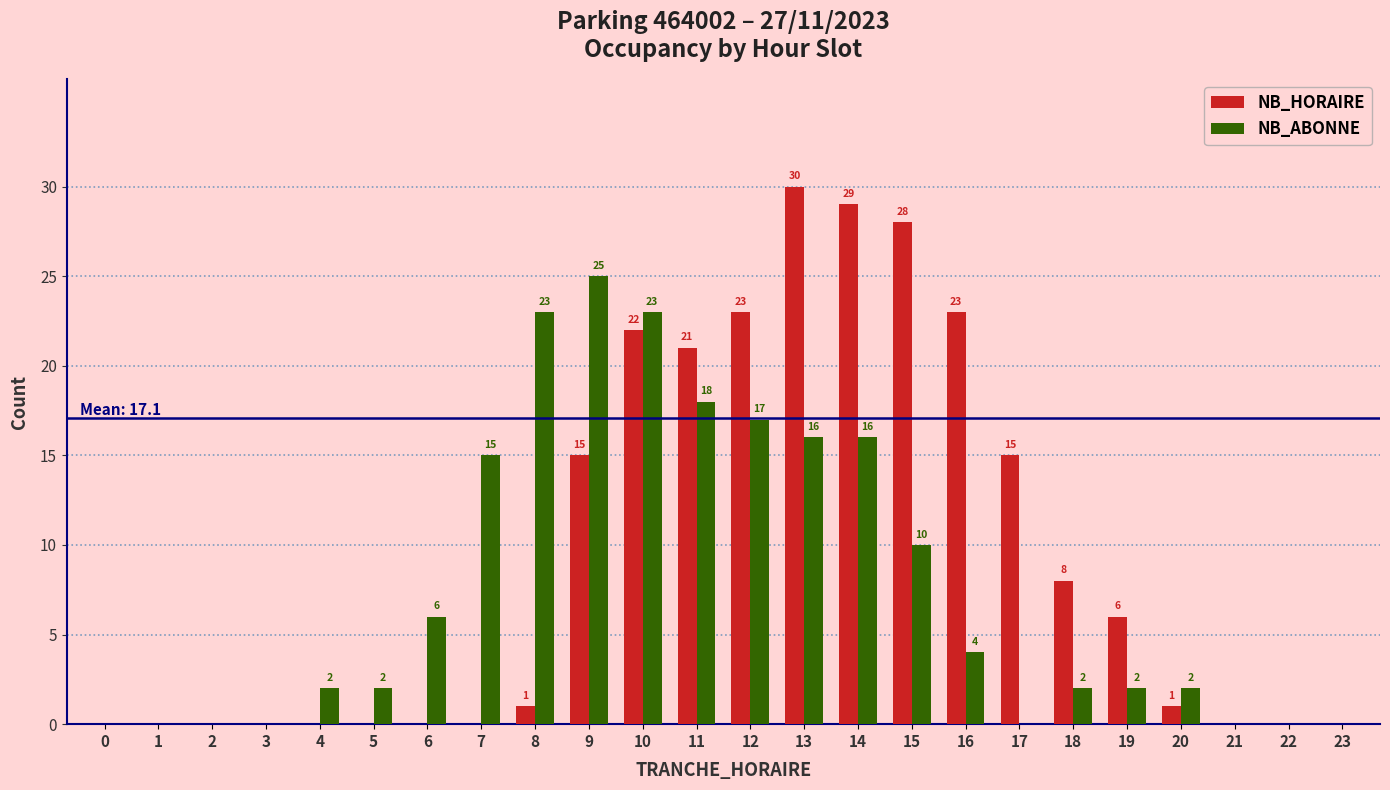

Reading right to left, list all the values displayed in this chart.

NB_HORAIRE: 23=0	22=0	21=0	20=1	19=6	18=8	17=15	16=23	15=28	14=29	13=30	12=23	11=21	10=22	9=15	8=1	7=0	6=0	5=0	4=0	3=0	2=0	1=0	0=0
NB_ABONNE: 23=0	22=0	21=0	20=2	19=2	18=2	17=0	16=4	15=10	14=16	13=16	12=17	11=18	10=23	9=25	8=23	7=15	6=6	5=2	4=2	3=0	2=0	1=0	0=0